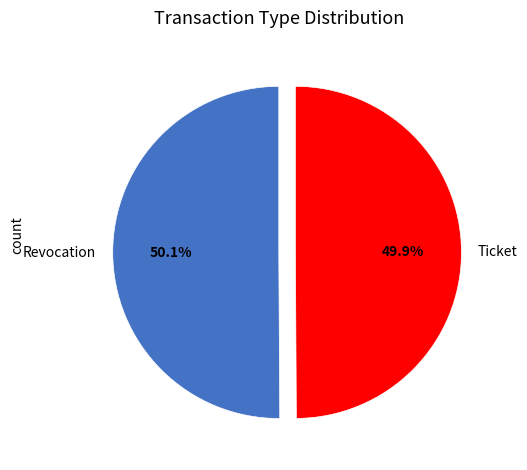

What percentage is the Revocation slice, to the nearest percent?

50%